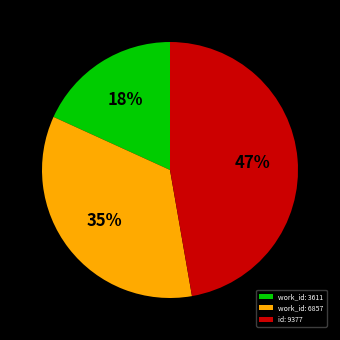

Do work_id: 6857 and id: 9377 together represent more than half of the pie?

Yes